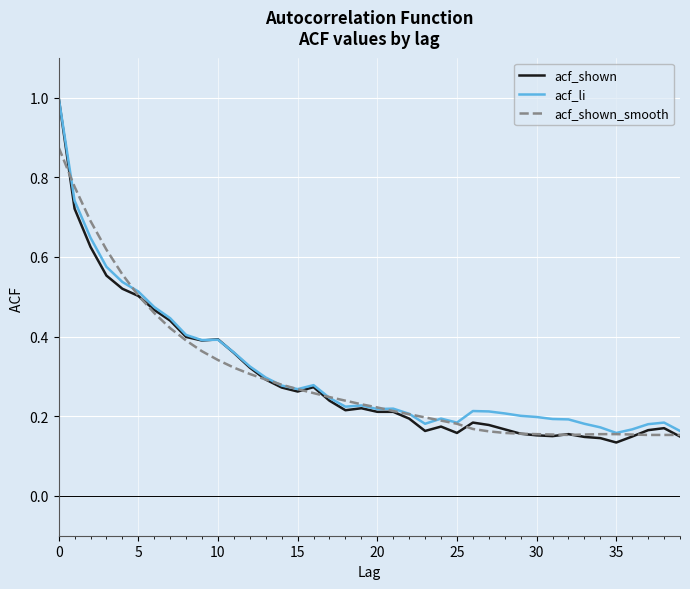

What is the maximum value shown in the chart?

1.0